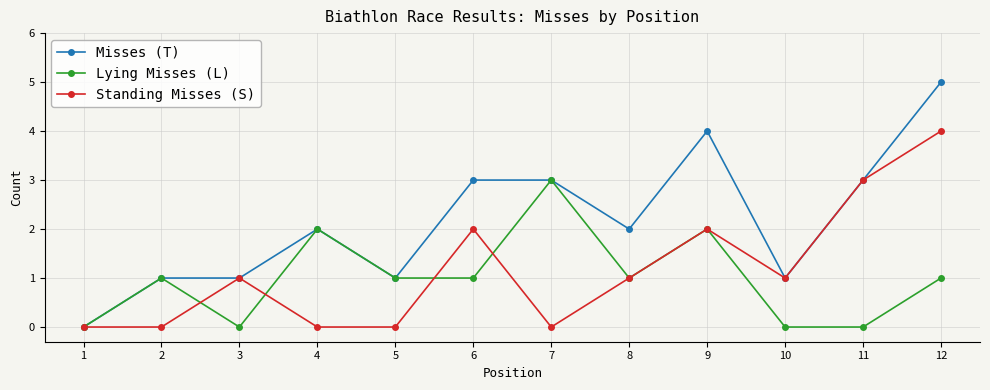

What is the difference between the highest and lowest values at 8?

1